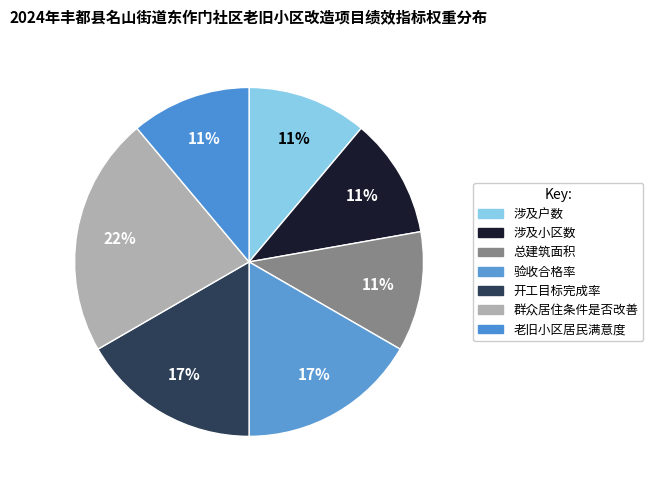

Count the number of slices in the pie.

7